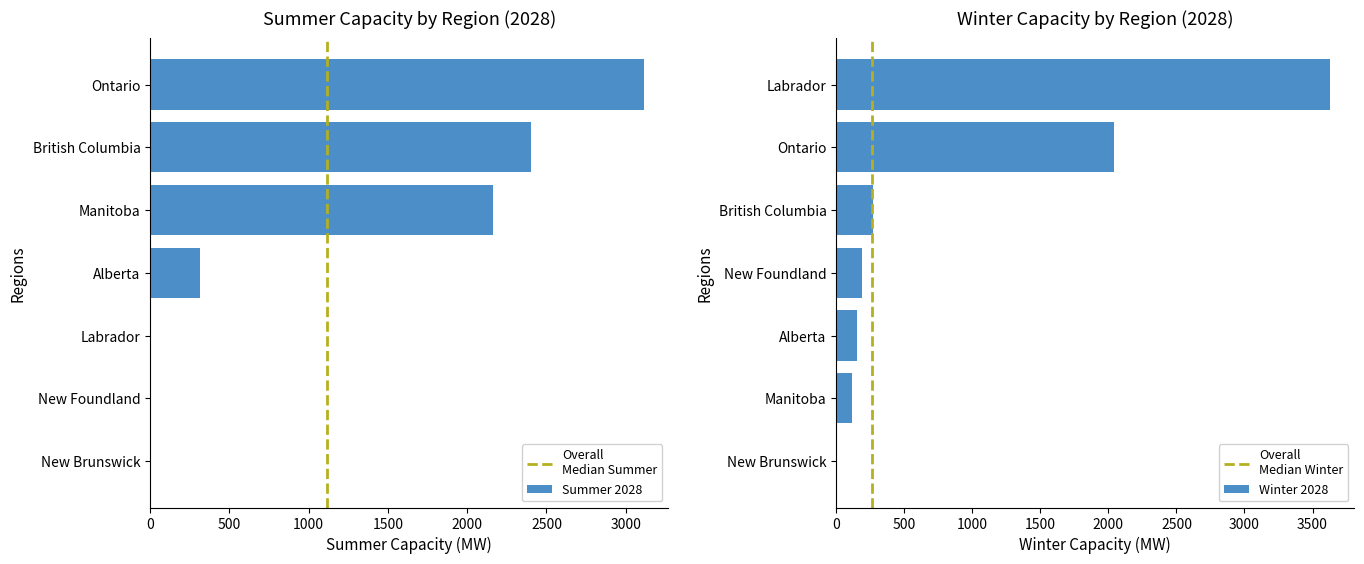

Is it true that Summer 2028 equals 315.0 at Alberta?

True